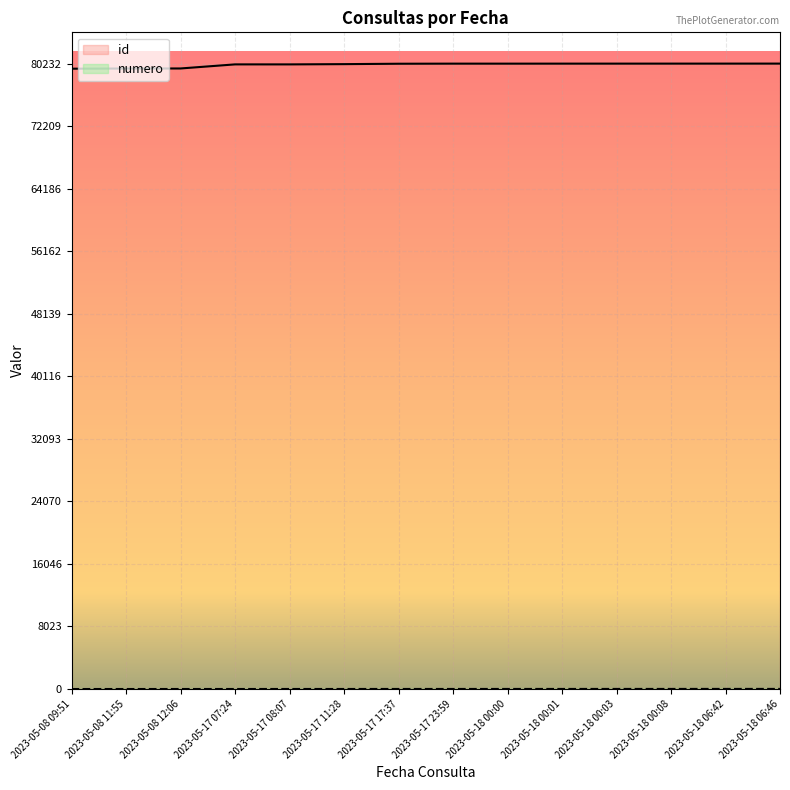

Which series has the largest range (max minus min)?

id